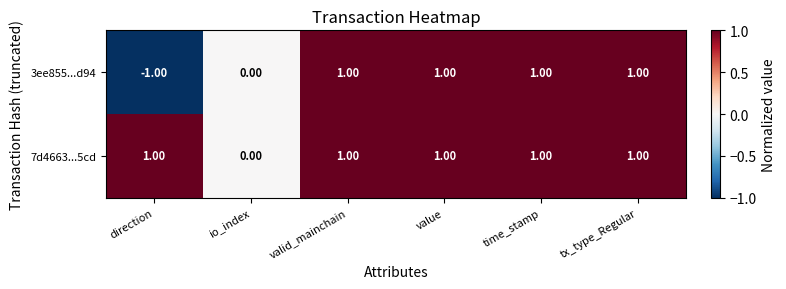

How many categories are shown in the chart?

6